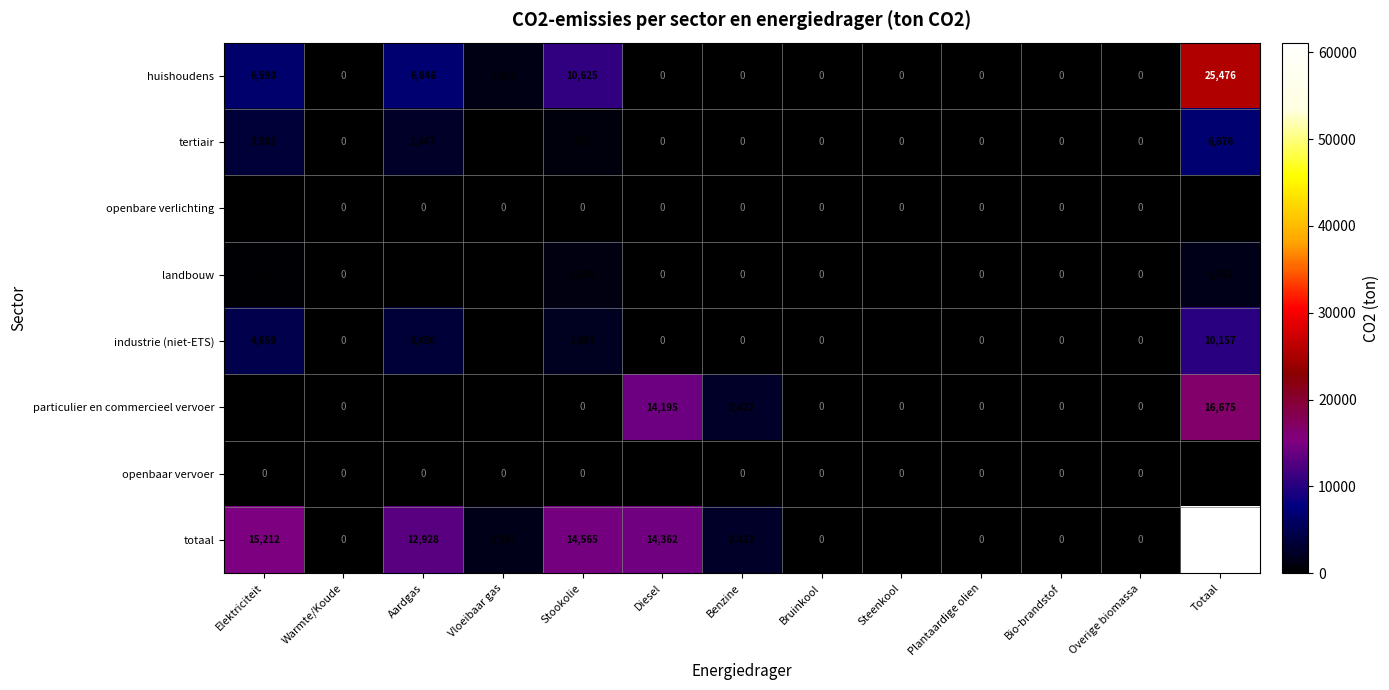

How many distinct data groups are displayed?

8